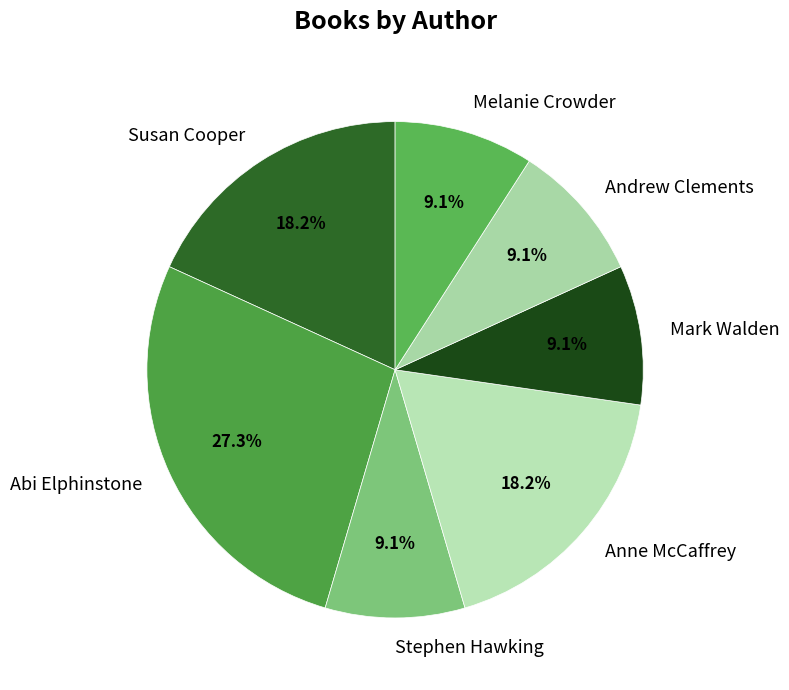

Count the number of slices in the pie.

7